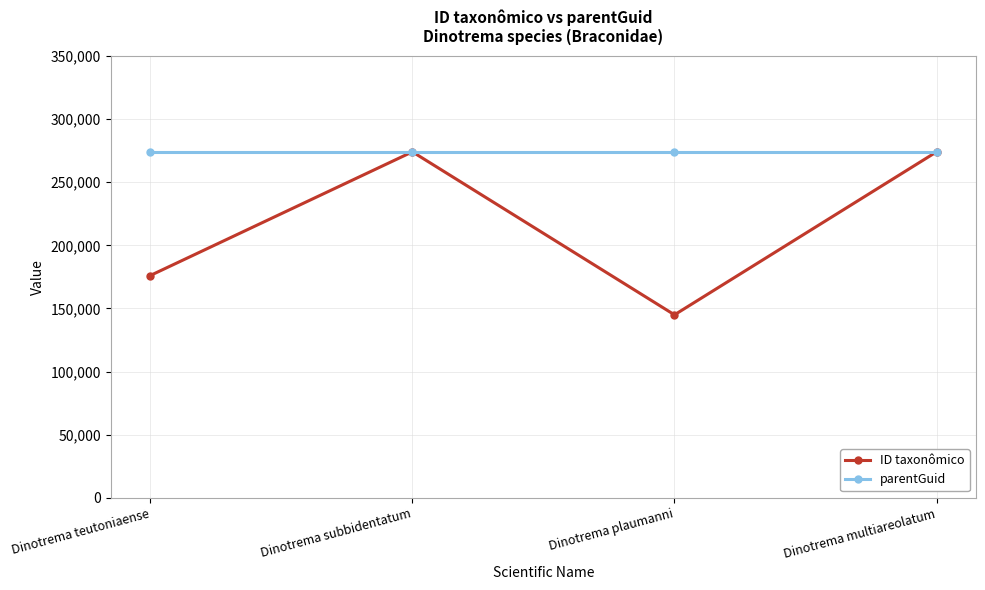

True or false: parentGuid has more than 2 interior local peaks.

False